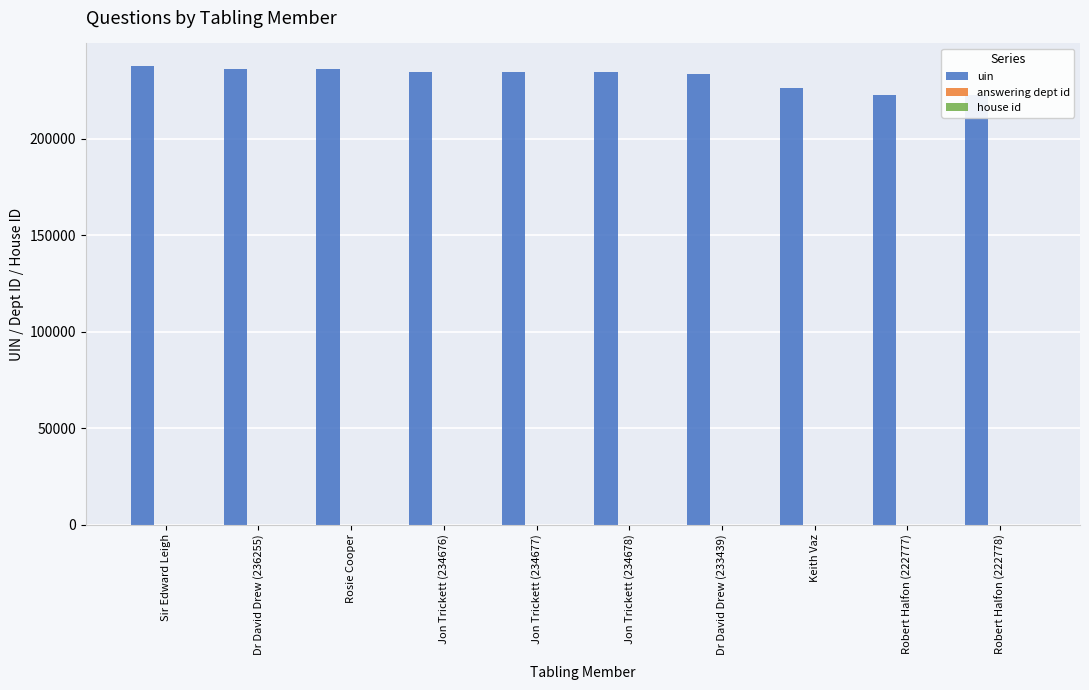

The value of uin at Dr David Drew (233439) is 233439. True or false?

True